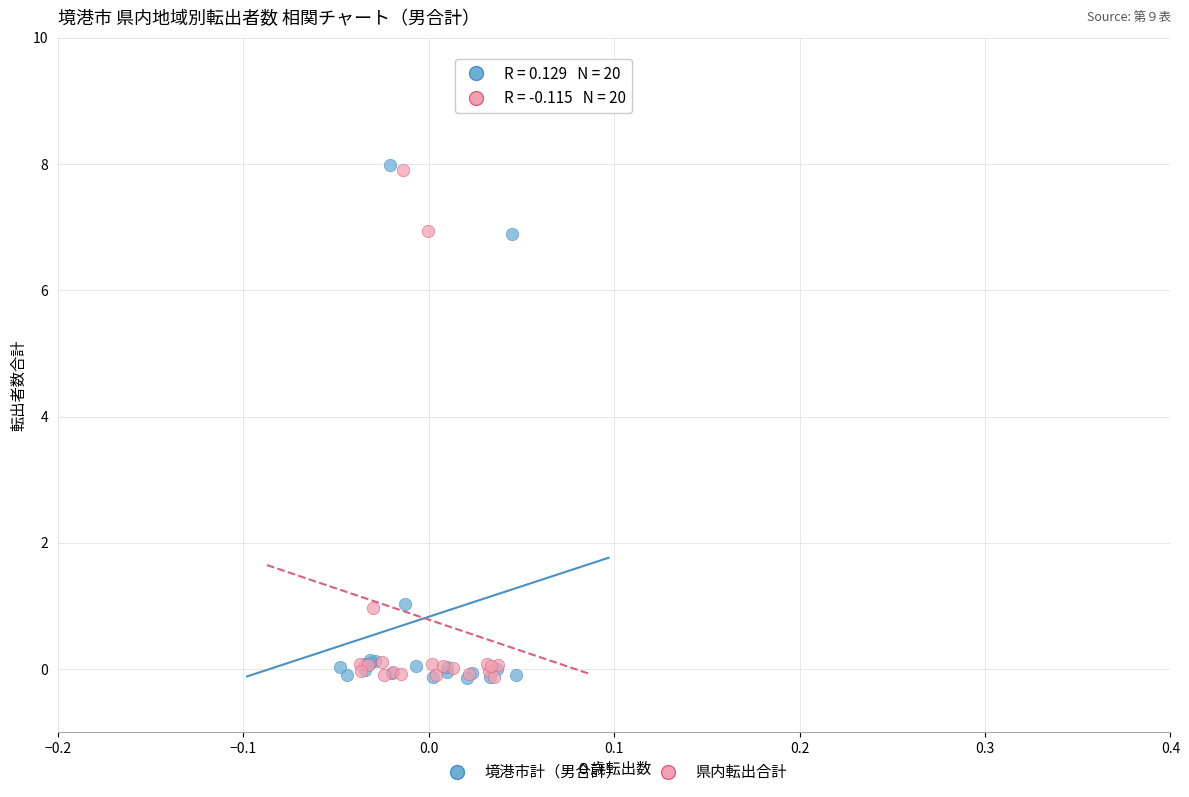

Which series has the largest Y range (max minus min)?

境港市計（男合計）